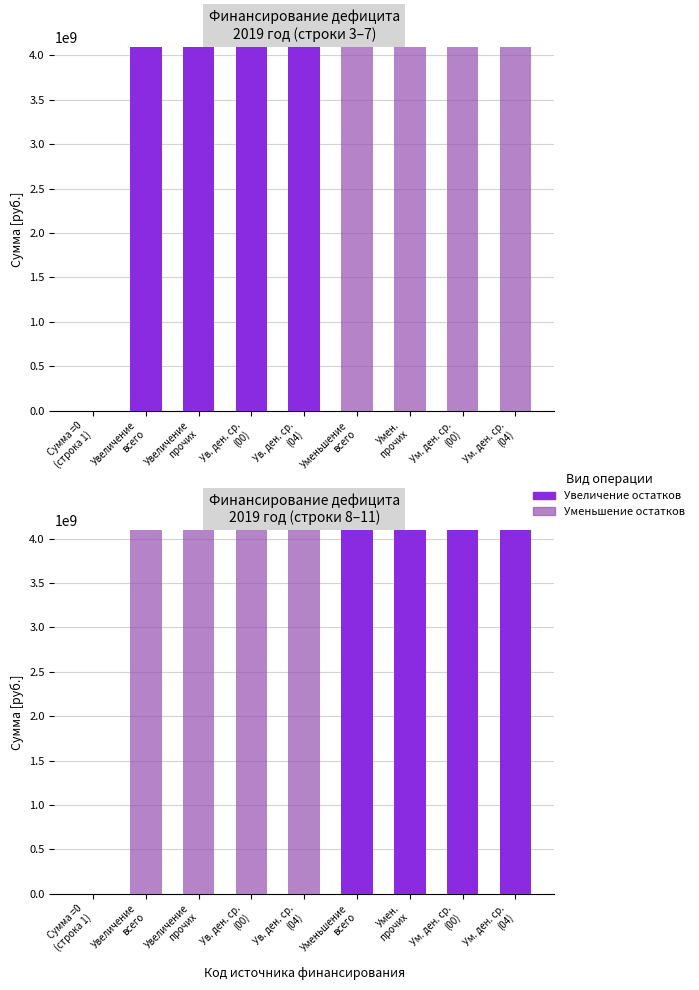

Rank the series at Ум. ден. ср.
(04) from lowest to highest value.

Увеличение остатков, Уменьшение остатков